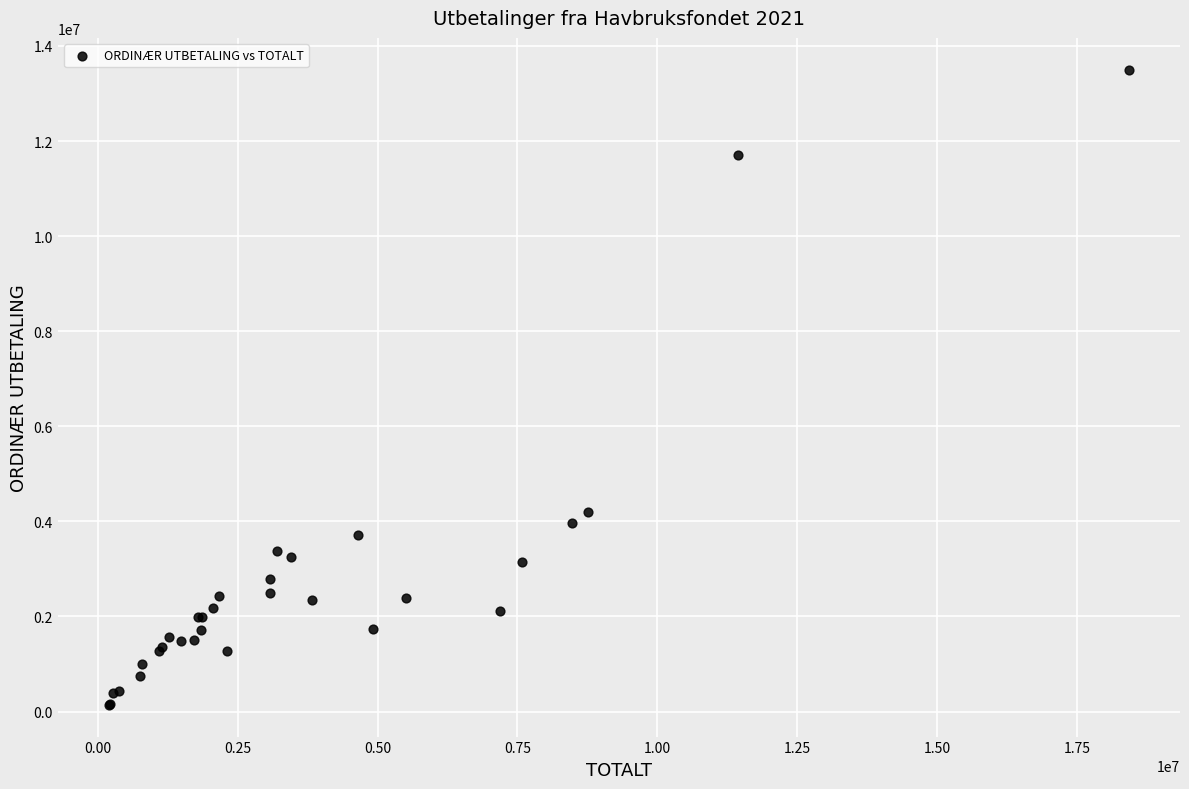

What Y value in the scatter plot is closest to 6821879?

4195102.5